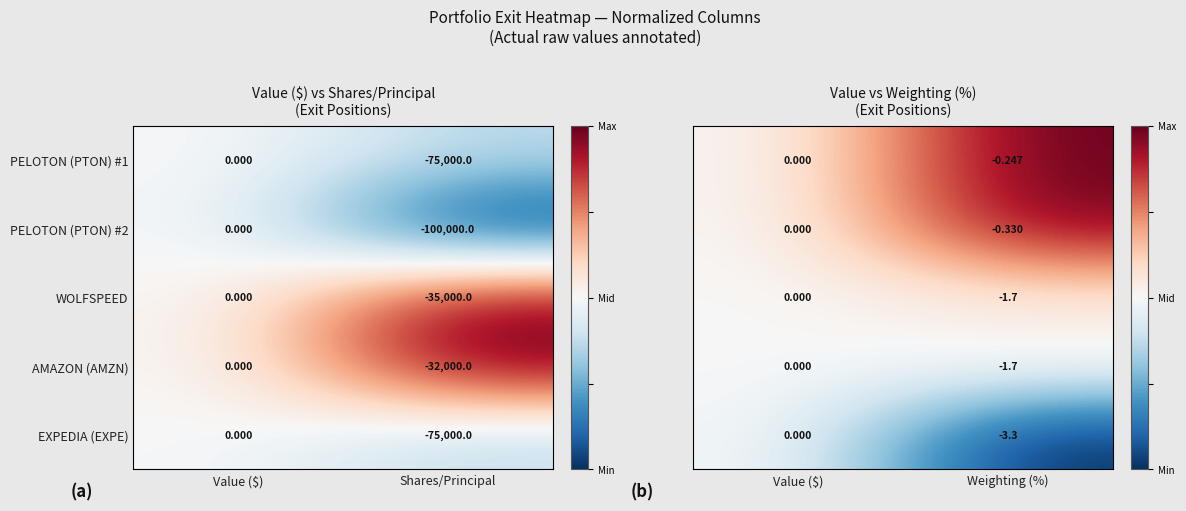

List the labels in order of EXPEDIA (EXPE) value, smallest first.

Shares/Principal, Value ($)